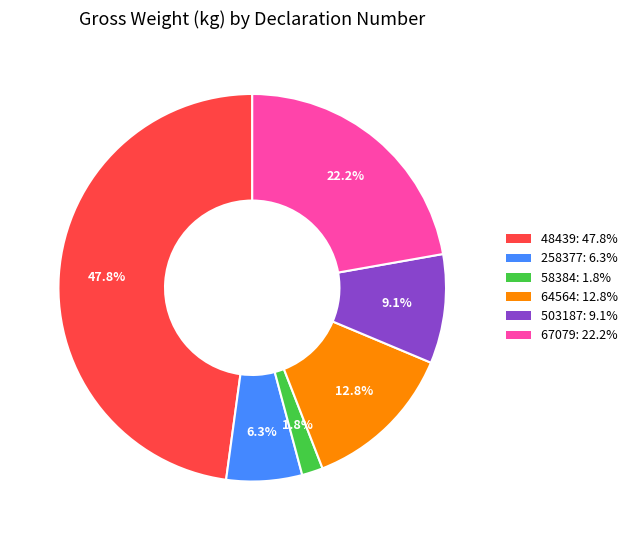

To the nearest percent, what is the average slice percentage?

17%